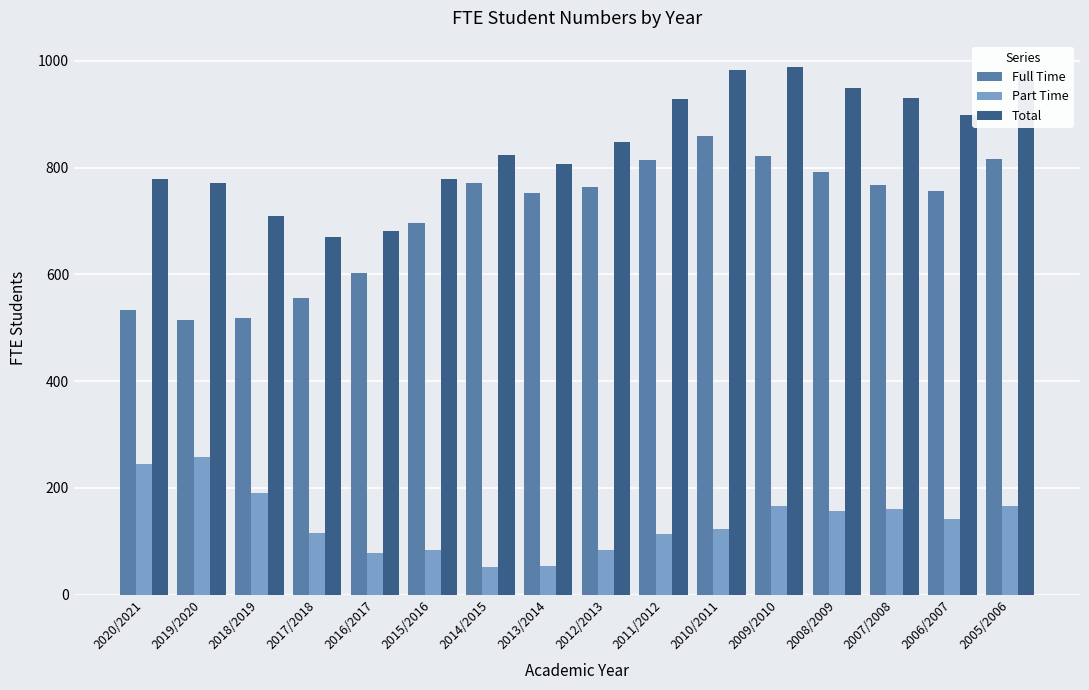

How many groups of bars are there?

16